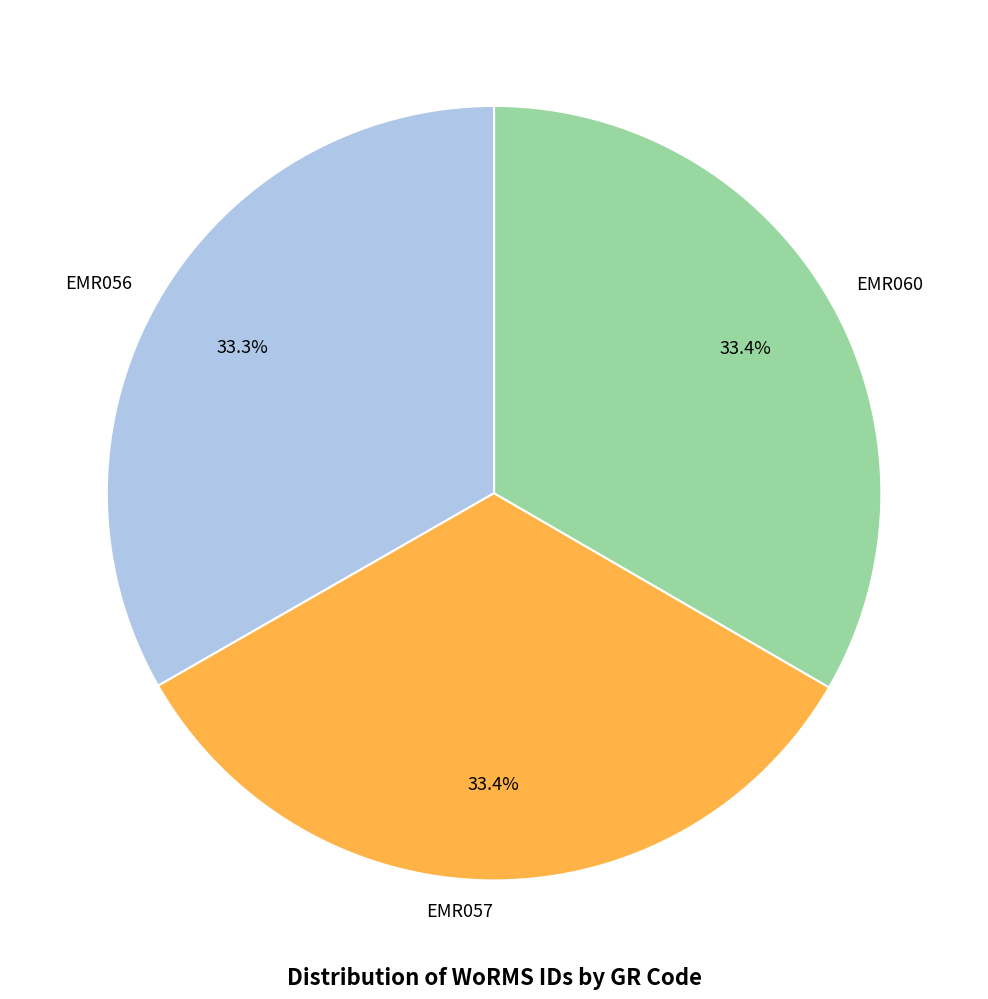

Is EMR057 the majority of the pie?

No